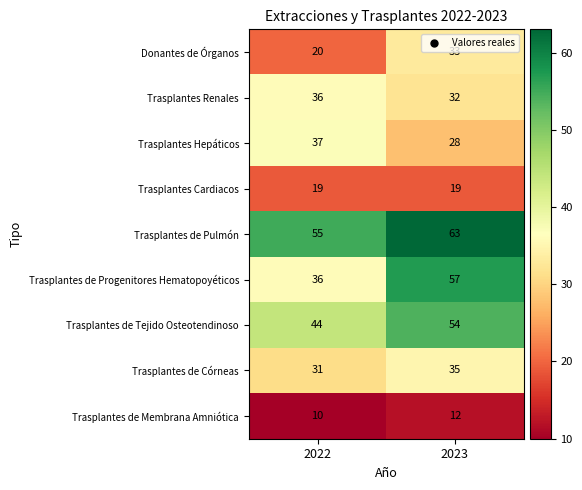

What is the sum of all Trasplantes de Progenitores Hematopoyéticos values?

93